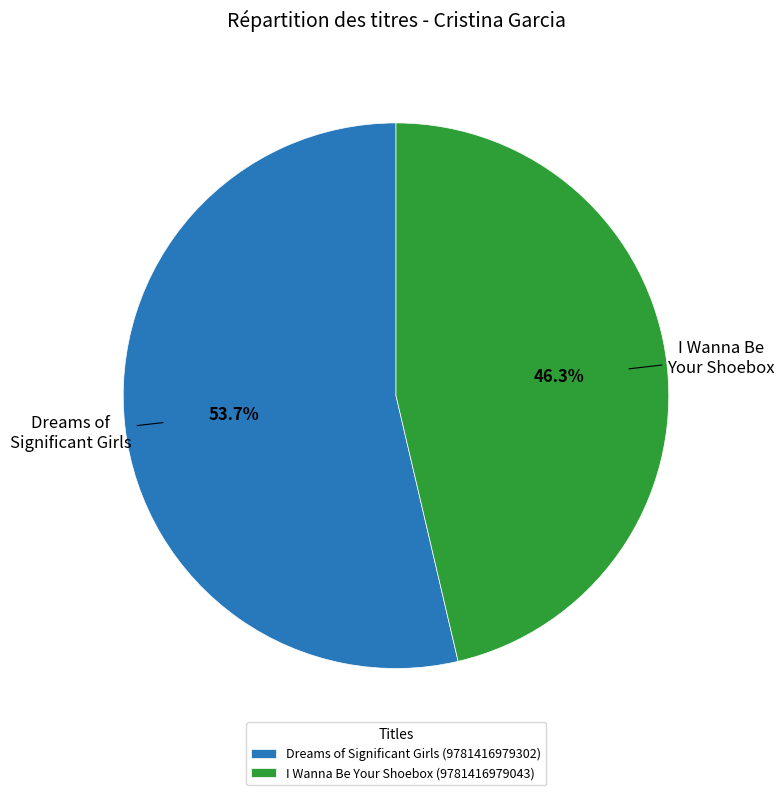

To the nearest percent, what is the difference between the largest and smallest slice percentages?

7%